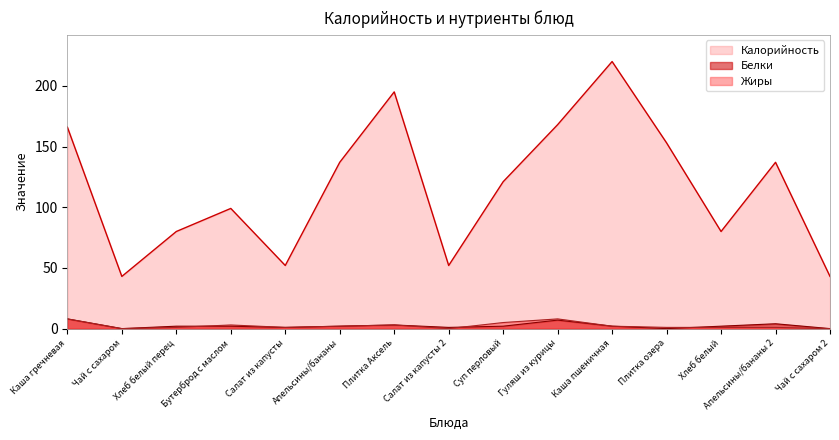

Which category has the highest value in the Калорийность series?

Каша пшеничная